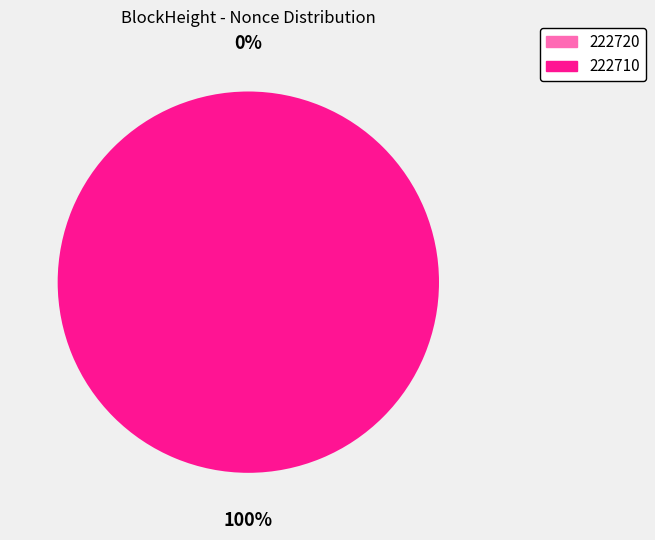

To the nearest percent, what is the difference between the largest and smallest slice percentages?

100%